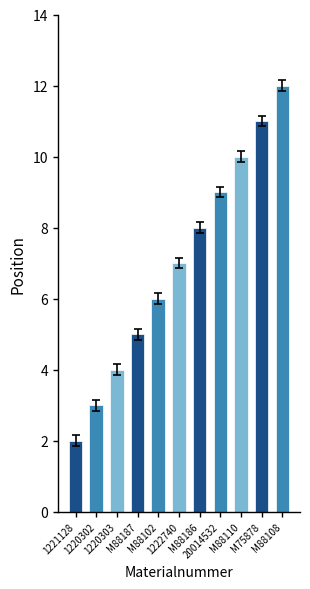

What is the change in value from 1221128 to 1222740?

+5.0